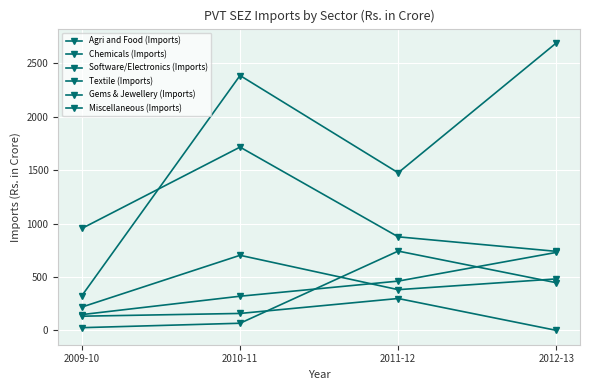

How many distinct data groups are displayed?

6